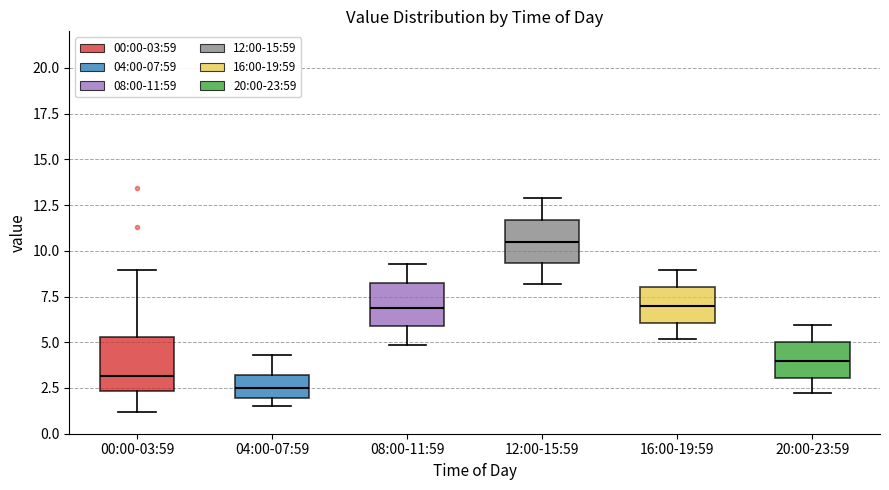

Comparing the boxes themselves (not the whiskers), which one is the tallest?

00:00-03:59